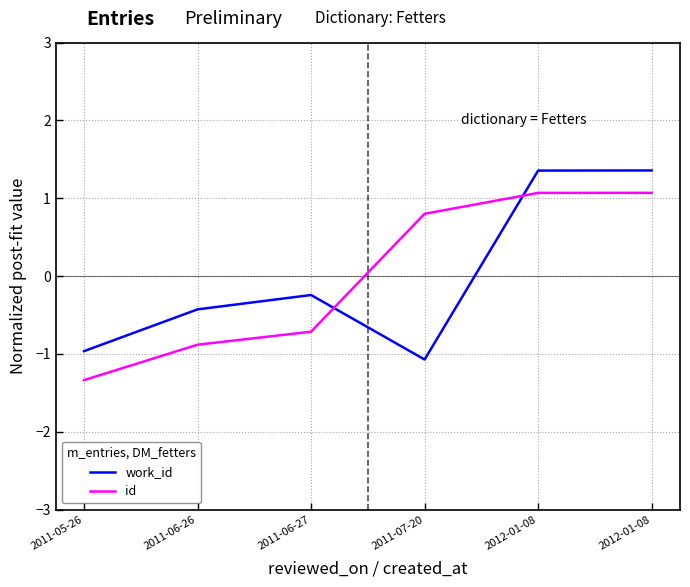

Does the chart have visible grid lines?

Yes